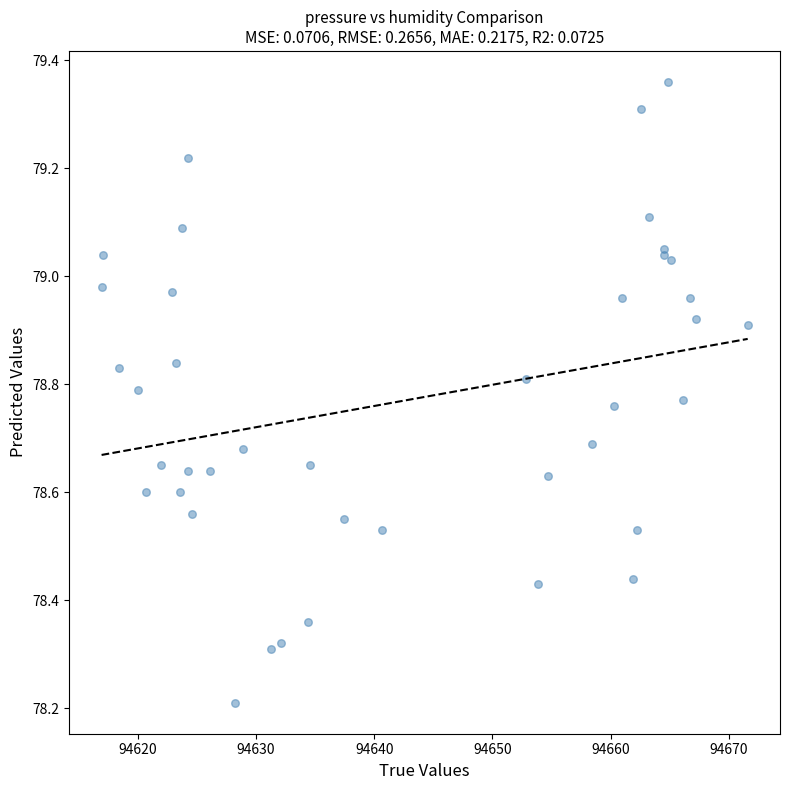

What Y value in the scatter plot is closest to 78?

78.2